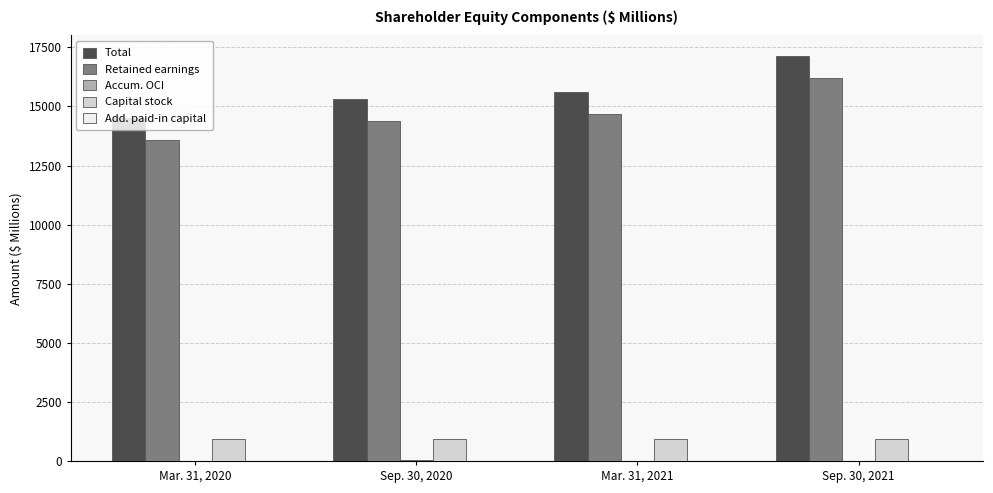

Which series changed the most between Mar. 31, 2020 and Mar. 31, 2021?

Retained earnings